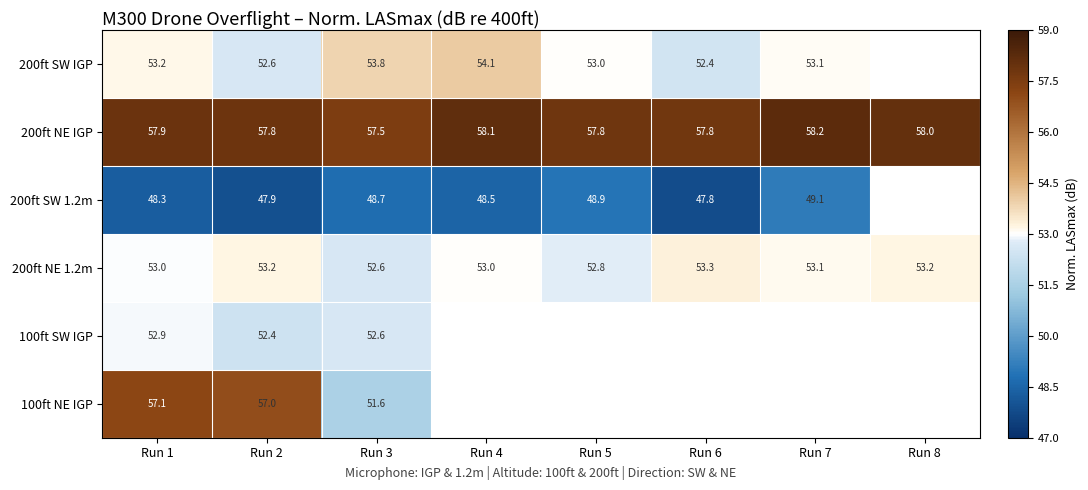

True or false: 200ft SW 1.2m has a value of 48.5 at Run 4.

True